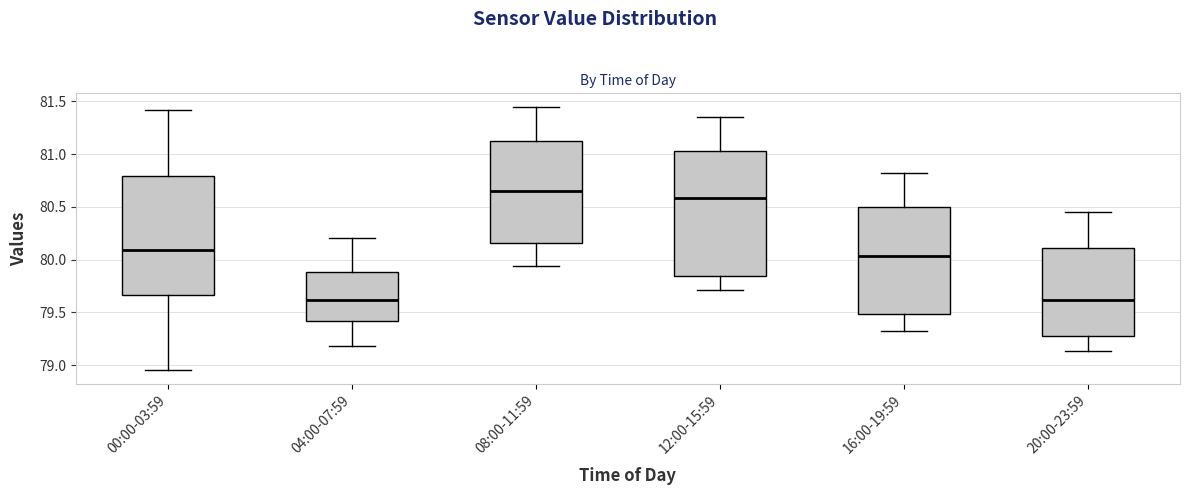

Reading left to right, read every box against the y-axis: the position of its median line, the range the box covers, and the ends of its whiskers. The values are not printed on the chart, so give them approximately, as read against the axis.

00:00-03:59: median 80.10, box 79.65 to 80.80, whiskers 78.95 to 81.40
04:00-07:59: median 79.60, box 79.40 to 79.90, whiskers 79.20 to 80.20
08:00-11:59: median 80.65, box 80.15 to 81.10, whiskers 79.95 to 81.45
12:00-15:59: median 80.60, box 79.85 to 81.05, whiskers 79.70 to 81.35
16:00-19:59: median 80.05, box 79.50 to 80.50, whiskers 79.30 to 80.80
20:00-23:59: median 79.60, box 79.25 to 80.10, whiskers 79.15 to 80.45